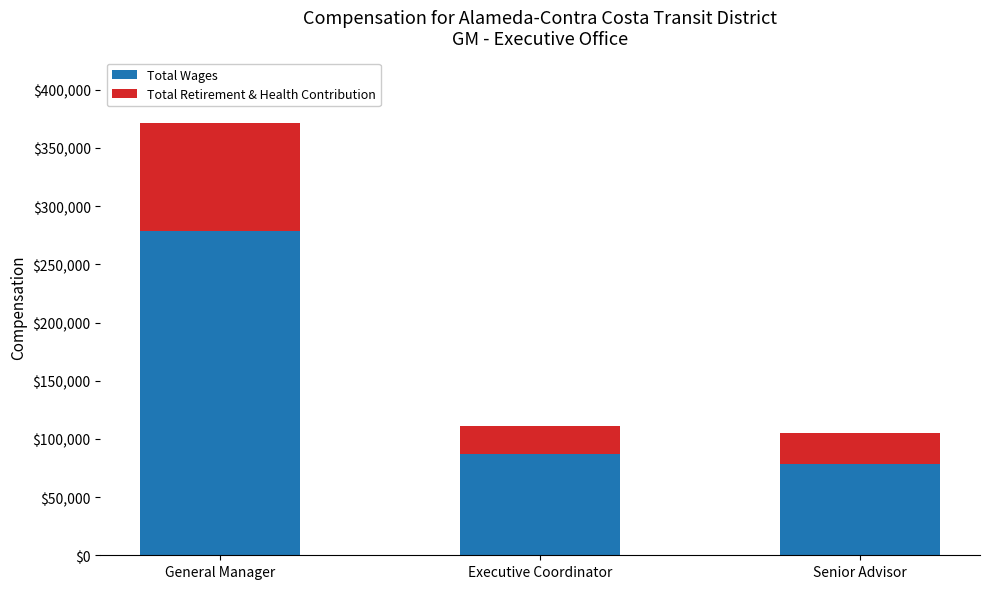

What is the average value of the Total Wages series?

148003